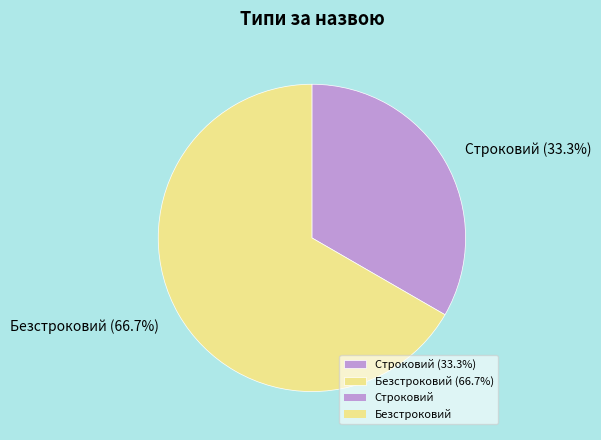

Is there a majority slice in this chart?

Yes